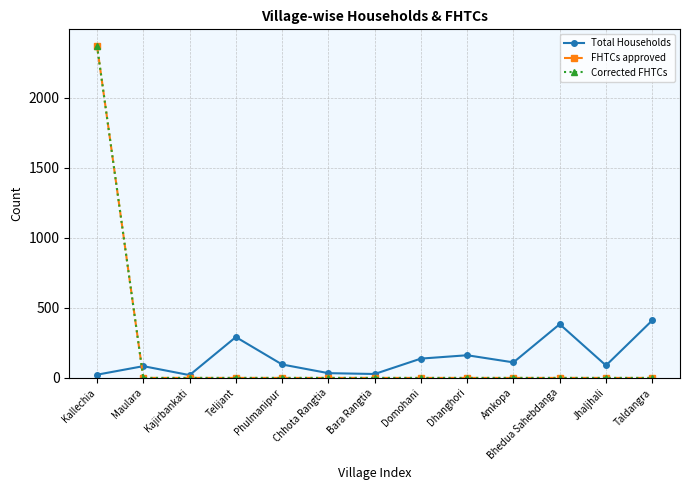

Which series changed the most between Maulara and Chhota Rangtia?

Total Households